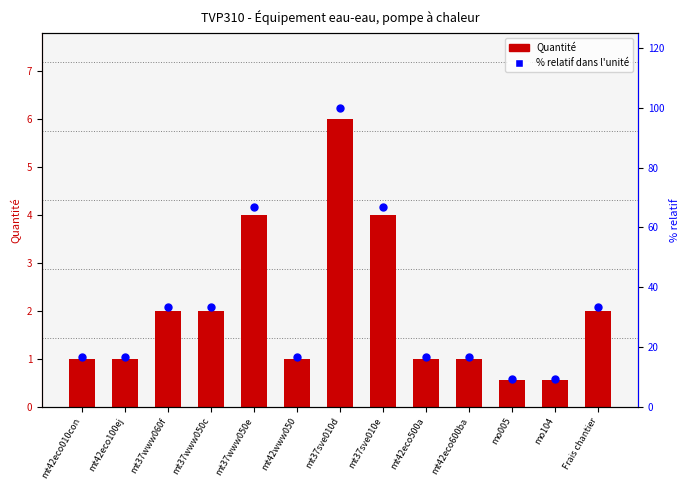

What is the total value across all series at mt37www050c?

35.3